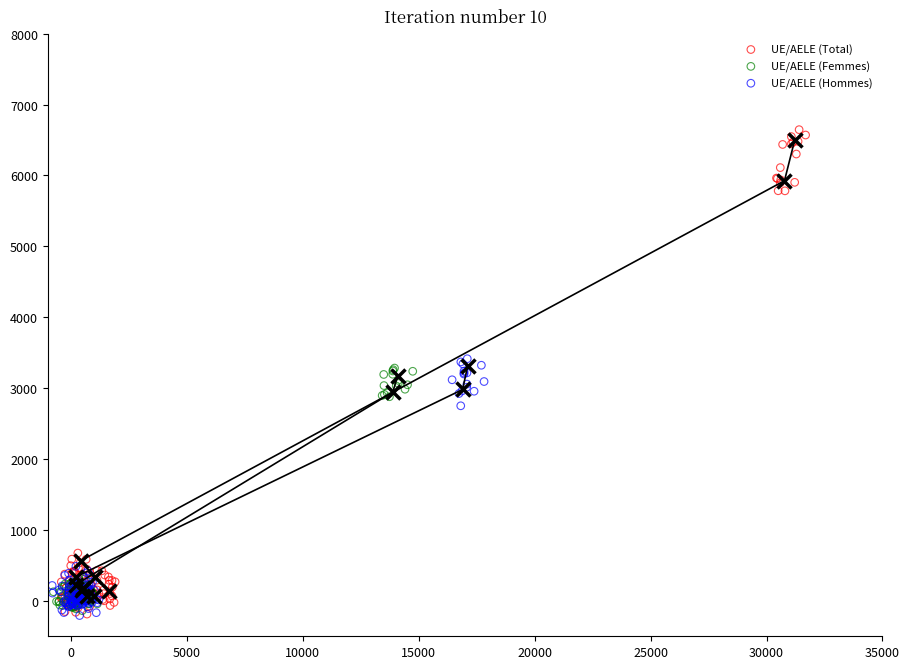

Which series has the largest Y range (max minus min)?

UE/AELE (Total)